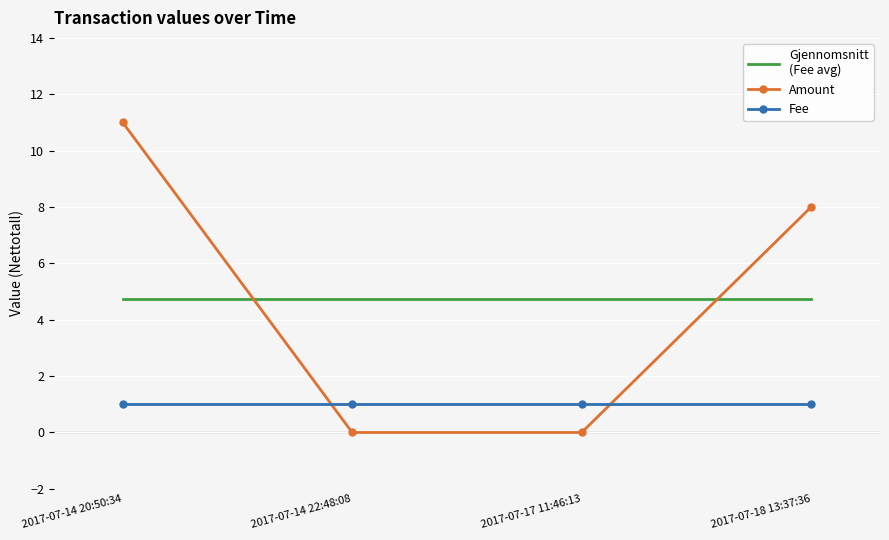

What is the maximum value shown in the chart?

11.0